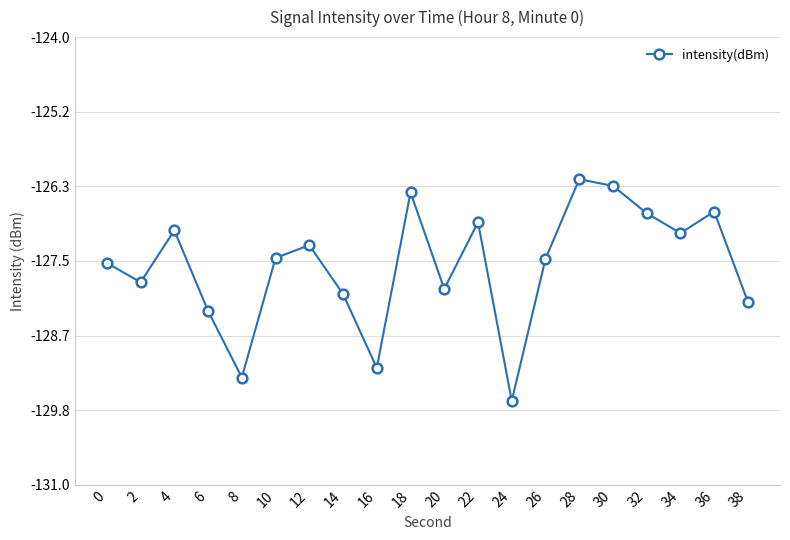

What is the value of the 4th point from the left?

-128.3